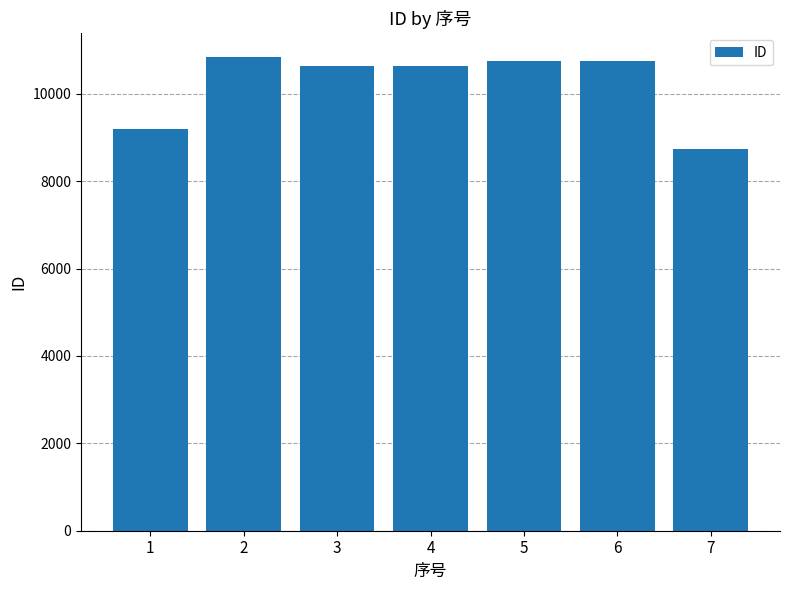

Is it true that the value at 6 is 4222?

False